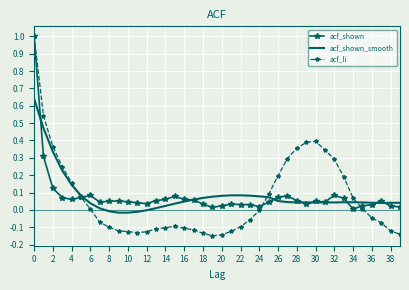

What is the highest value of the acf_li series?

1.0